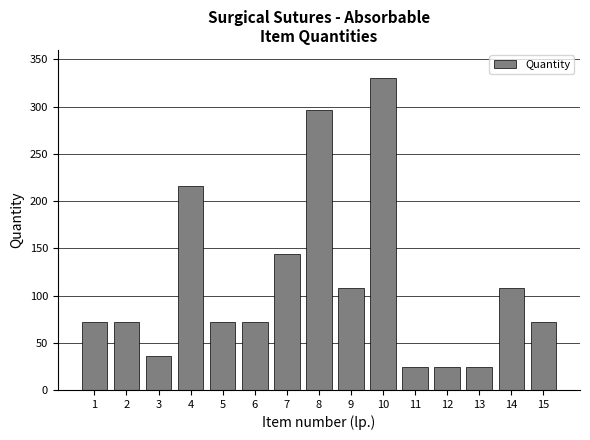

Reading left to right, list all the values displayed in this chart.

1=72	2=72	3=36	4=216	5=72	6=72	7=144	8=296	9=108	10=330	11=24	12=24	13=24	14=108	15=72